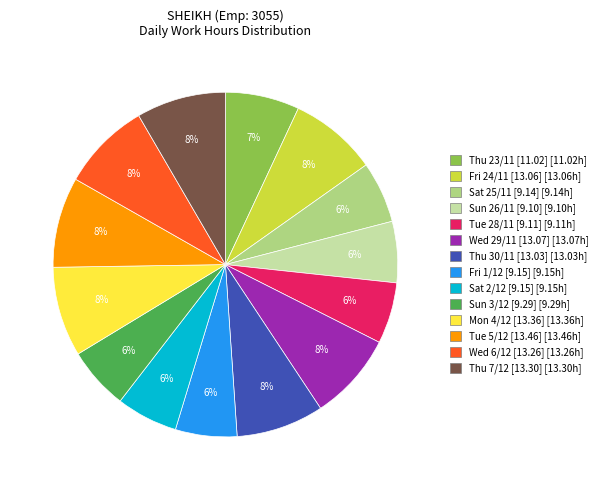

Is there any slice that represents more than half of the pie?

No